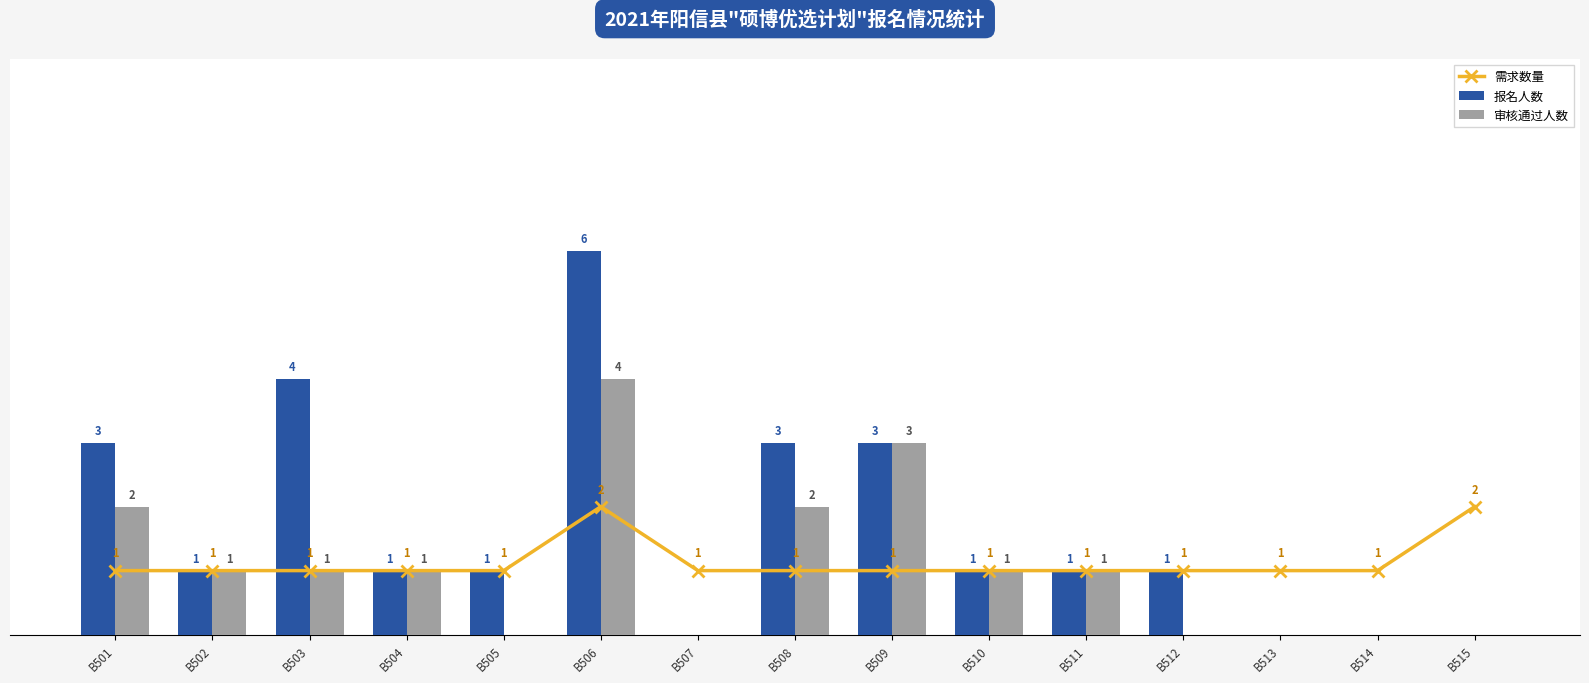

How many groups of bars are there?

15